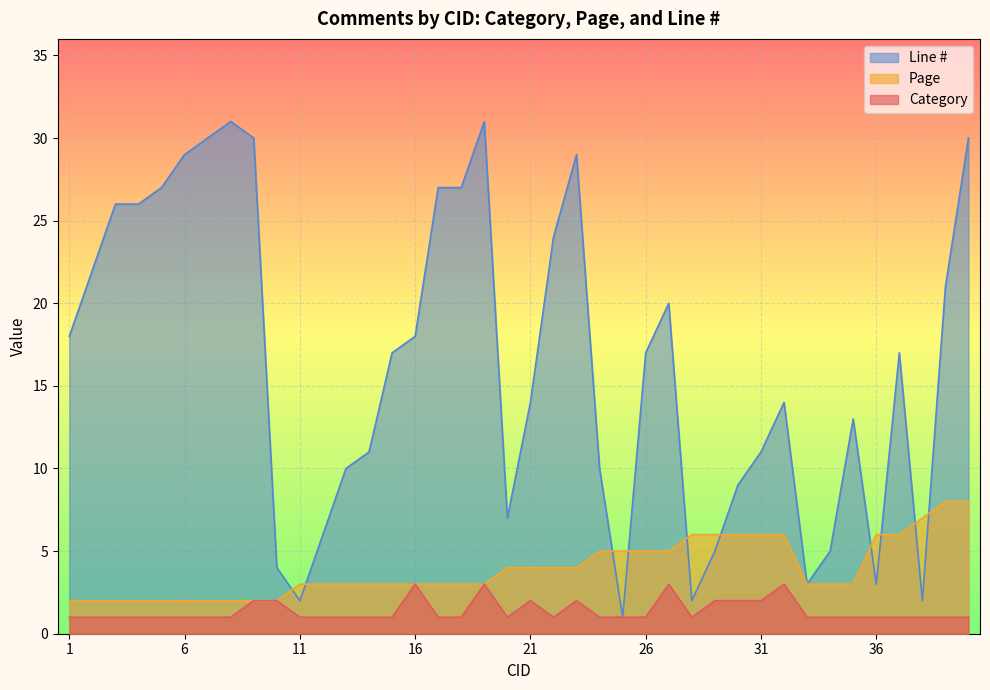

Which label corresponds to the largest value in the chart?

8